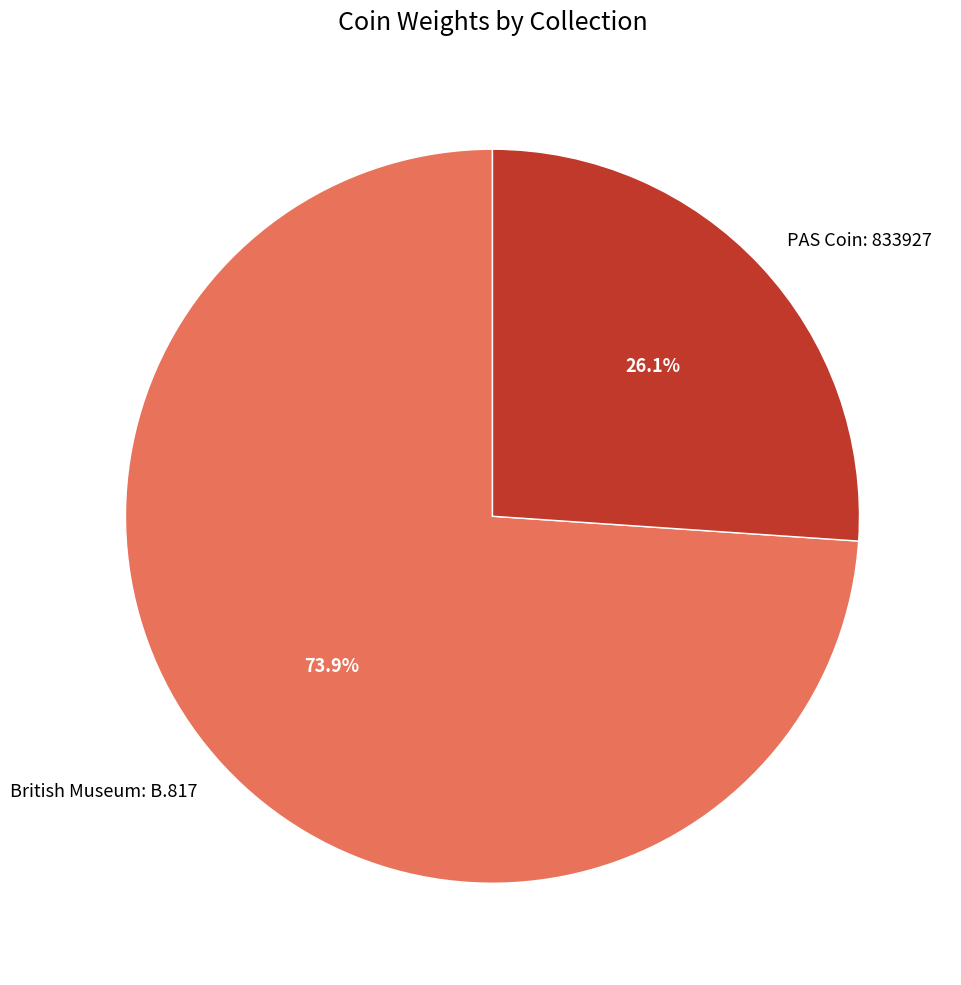

Count the number of slices in the pie.

2